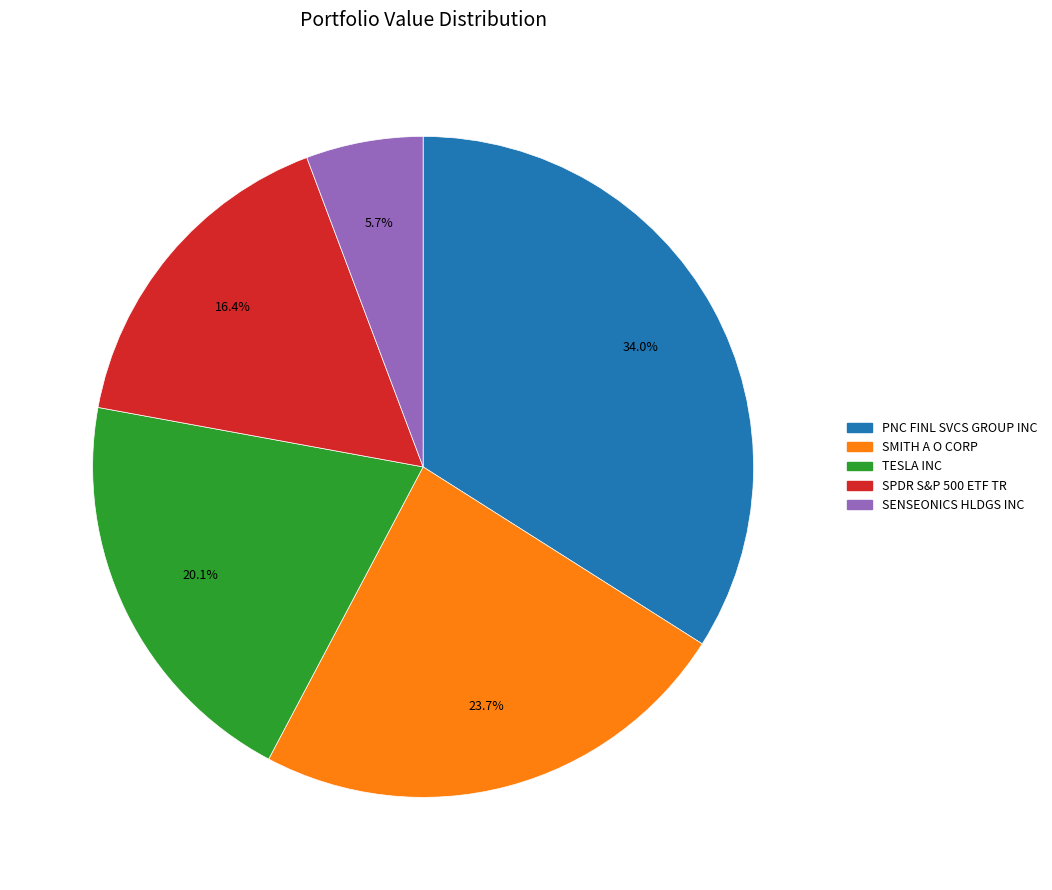

How many segments does this pie chart have?

5